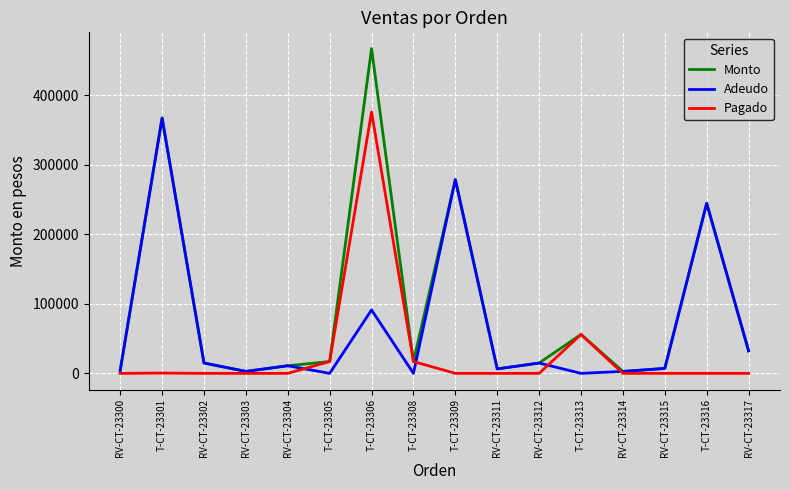

The Pagado series shows 173481 at T-CT-23316. True or false?

False